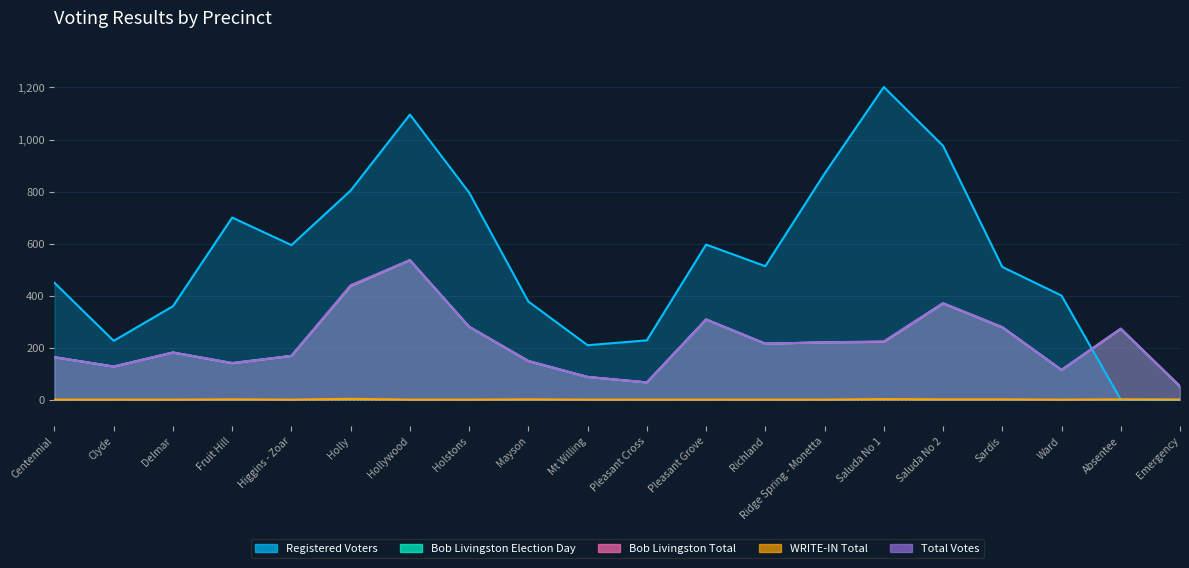

In Total Votes, how many points are lower than both neighbors (excluding endpoints)?

5